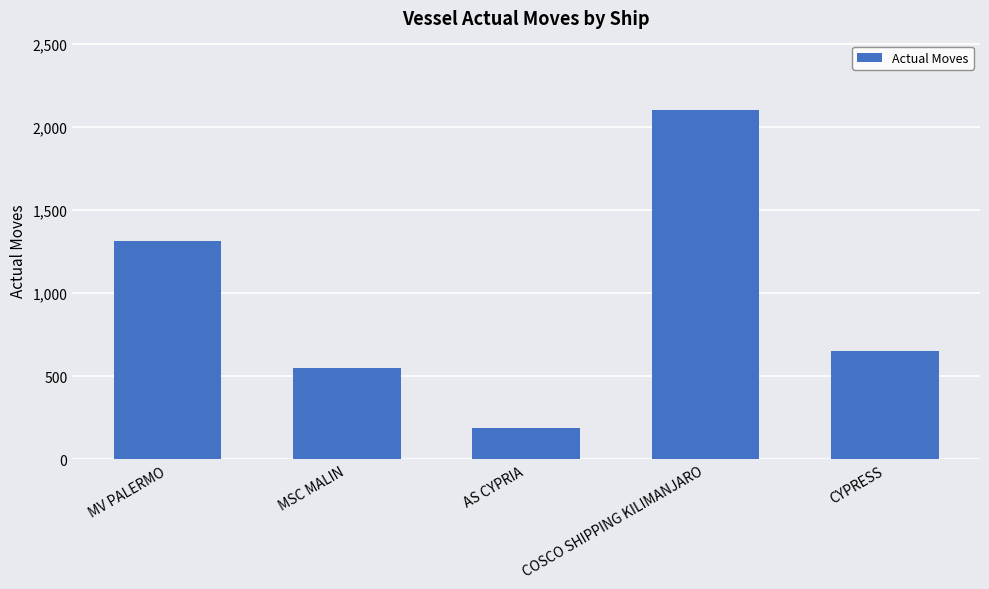

Approximately how many times larger is the value at MSC MALIN compared to AS CYPRIA?

2.9